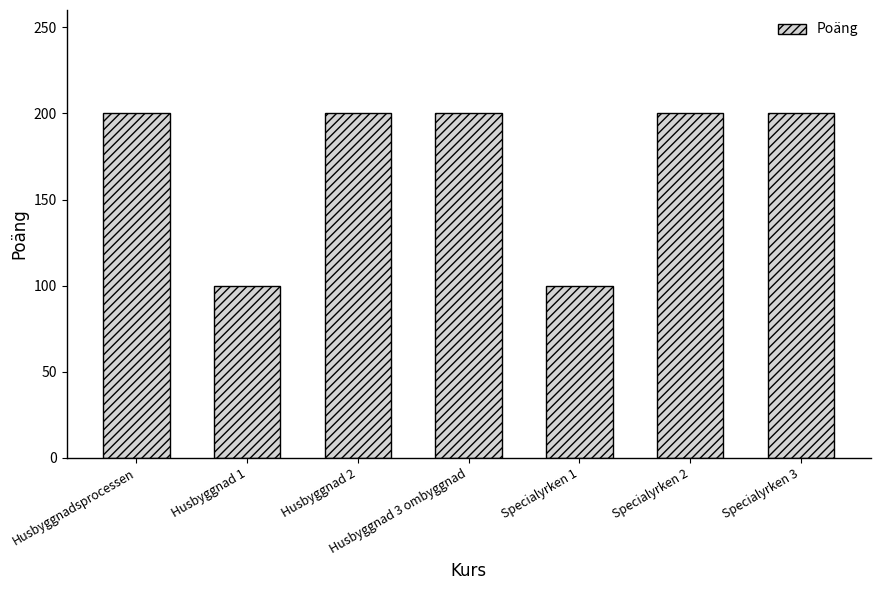

Count the number of data series in this chart.

1